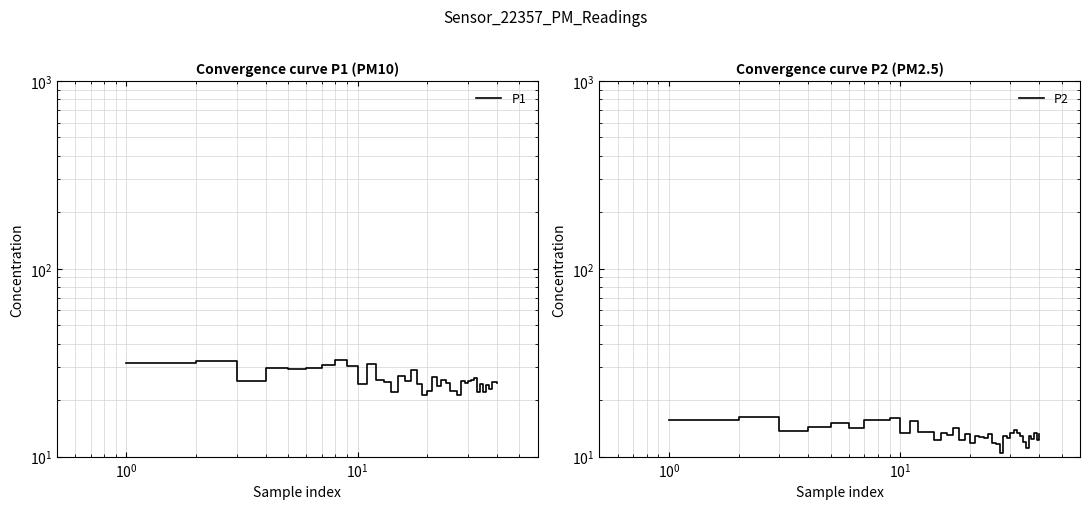

True or false: P2 and P1 cross at least once.

False